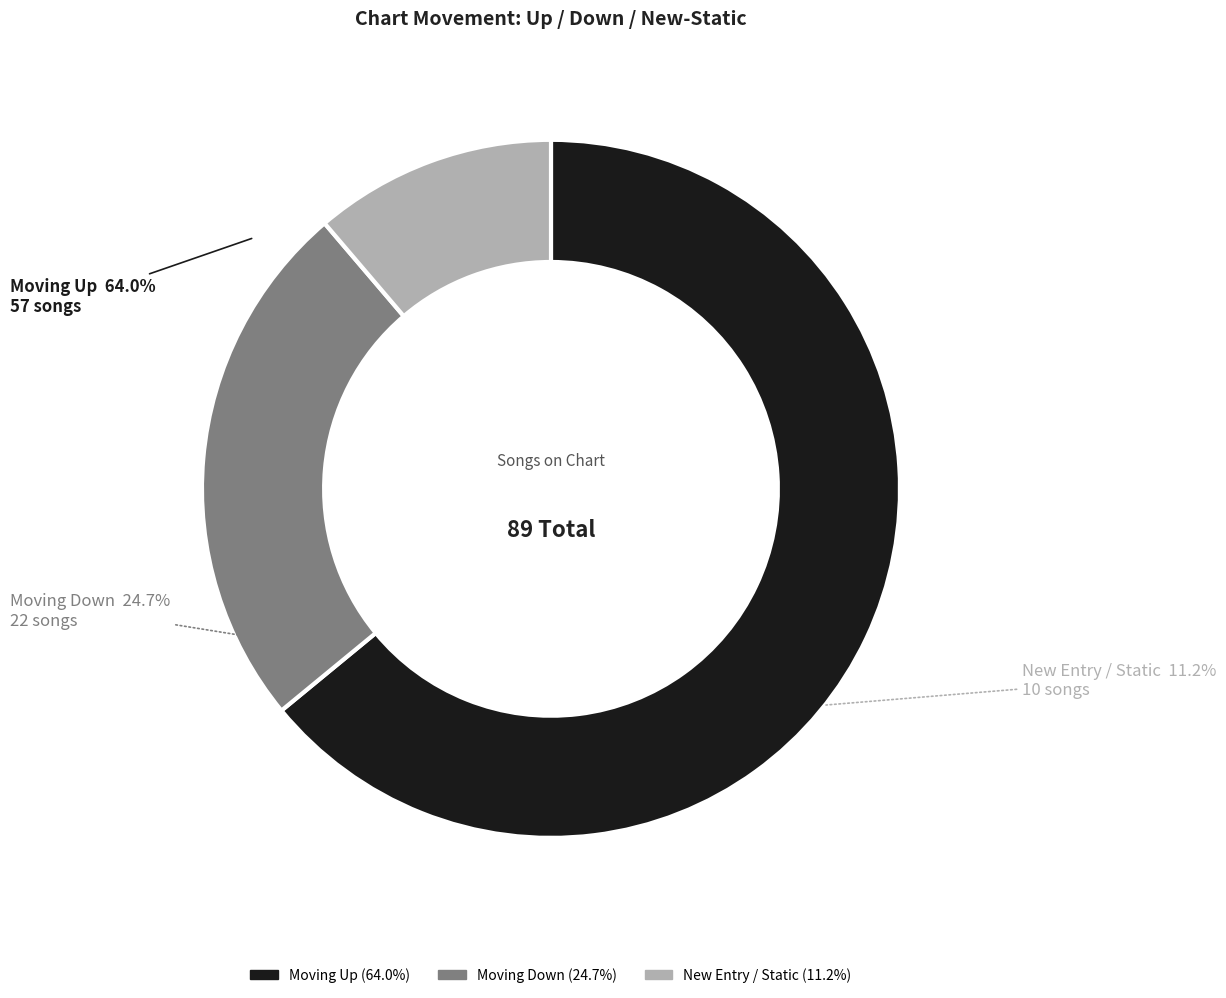

To the nearest percent, what is the difference between the - and up slice percentages?

53%